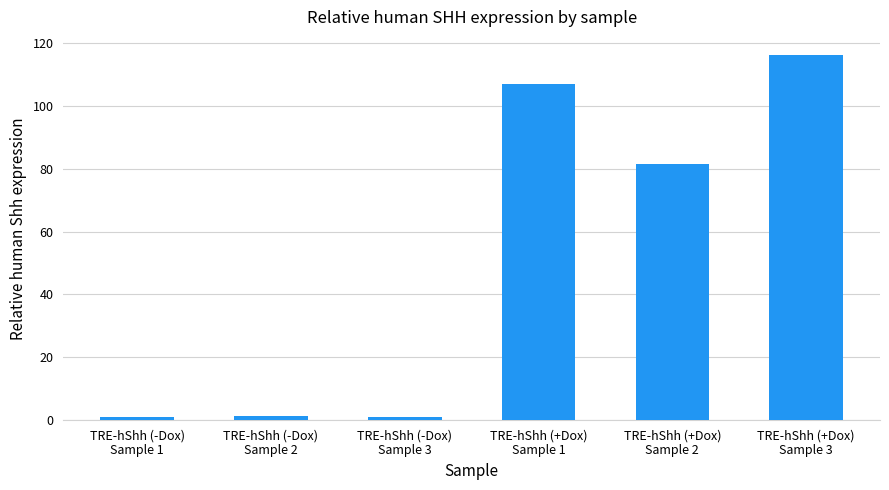

What is the greatest value displayed?

116.3